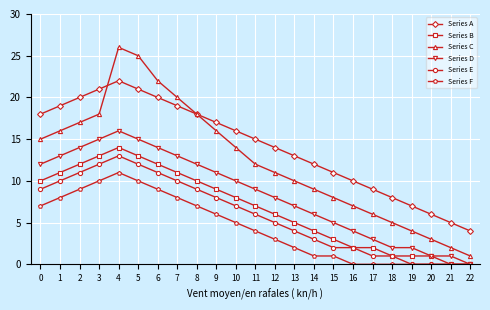

How many interior local peaks does the Series C series have?

1